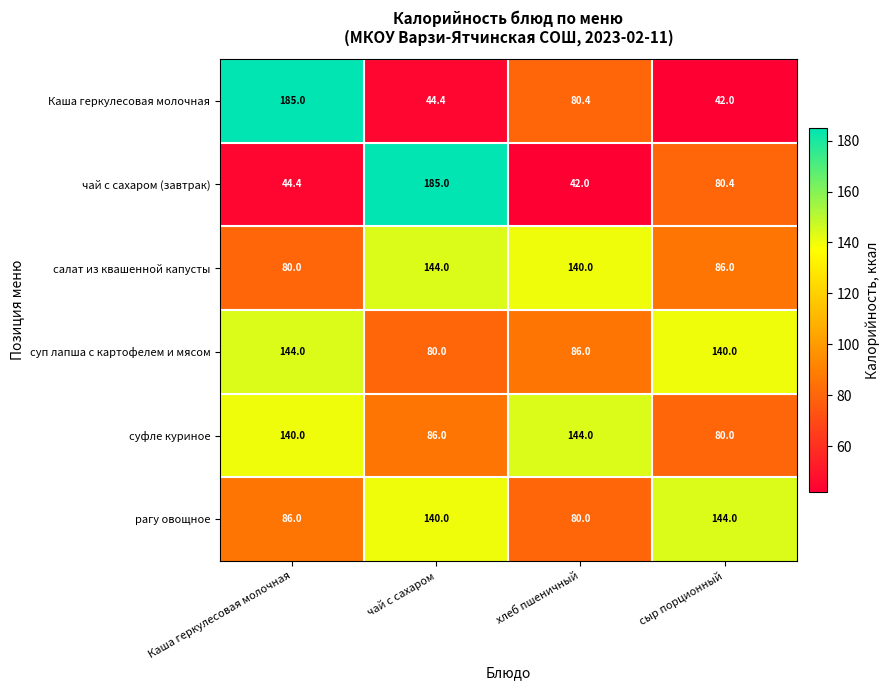

Reading left to right, what are all the values shown in this chart?

Каша геркулесовая молочная: 185.0	44.4	80.4	42.0
чай с сахаром (завтрак): 44.4	185.0	42.0	80.4
салат из квашенной капусты: 80.0	144.0	140.0	86.0
суп лапша с картофелем и мясом: 144.0	80.0	86.0	140.0
суфле куриное: 140.0	86.0	144.0	80.0
рагу овощное: 86.0	140.0	80.0	144.0